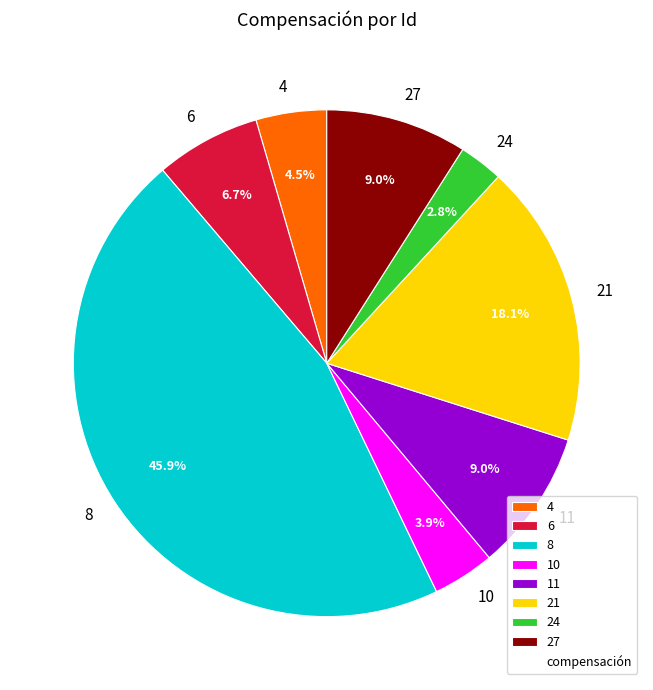

The 10 slice represents 12% of the pie. True or false?

False